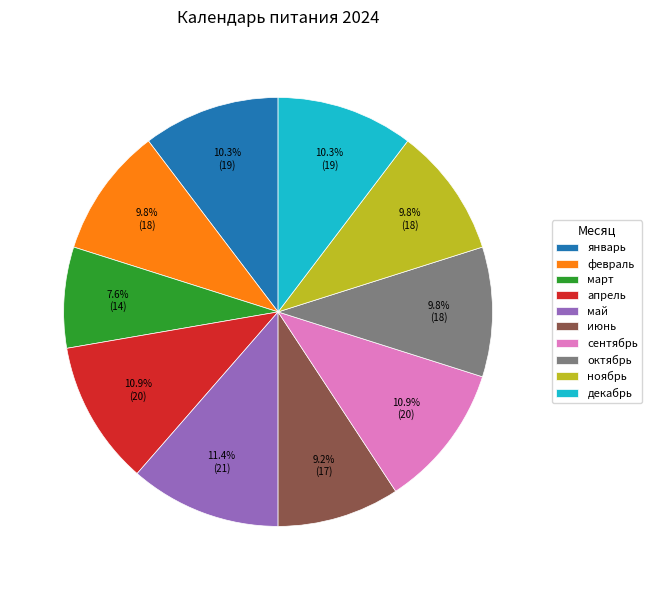

To the nearest percent, what is the average slice percentage?

10%